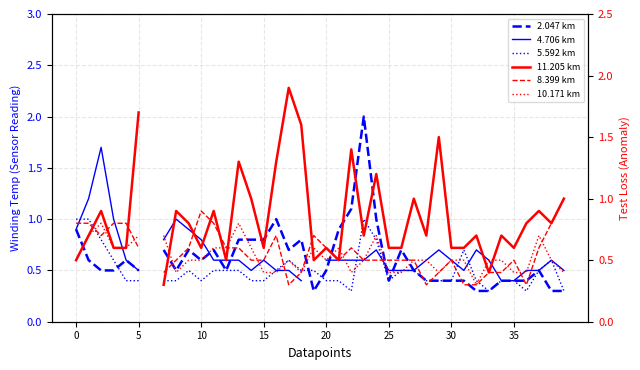

What is the label of the 22nd point from the right?

18